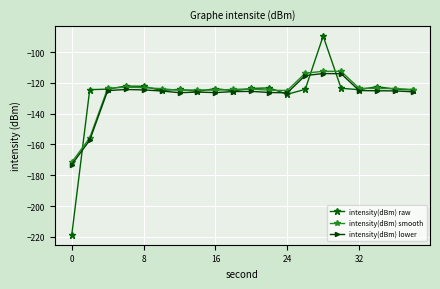

In intensity(dBm) lower, how many points are higher than both neighbors (excluding endpoints)?

4